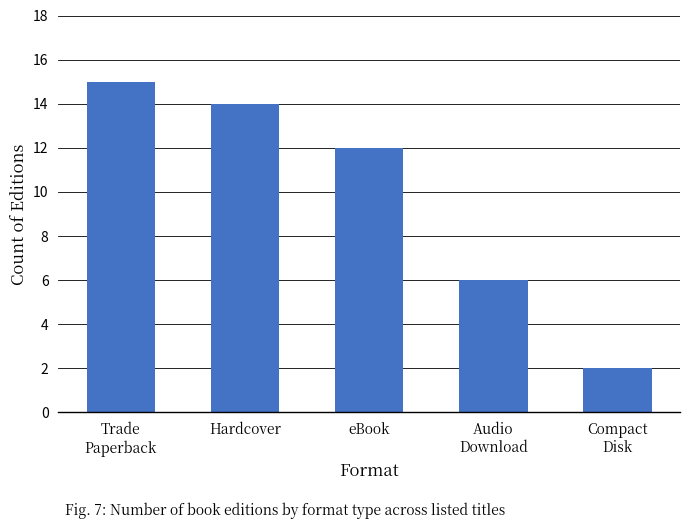

What is the sum of the values at eBook and Audio
Download?

18